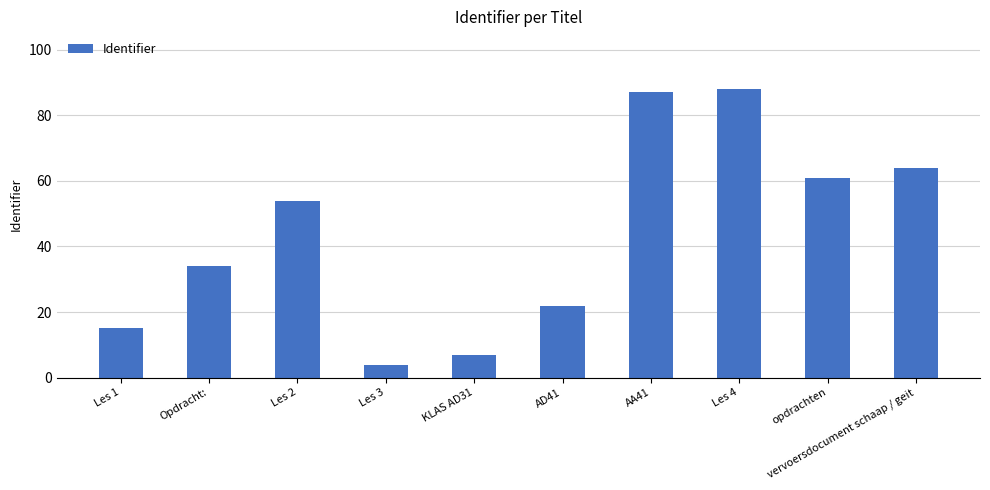

What is the average value?

44